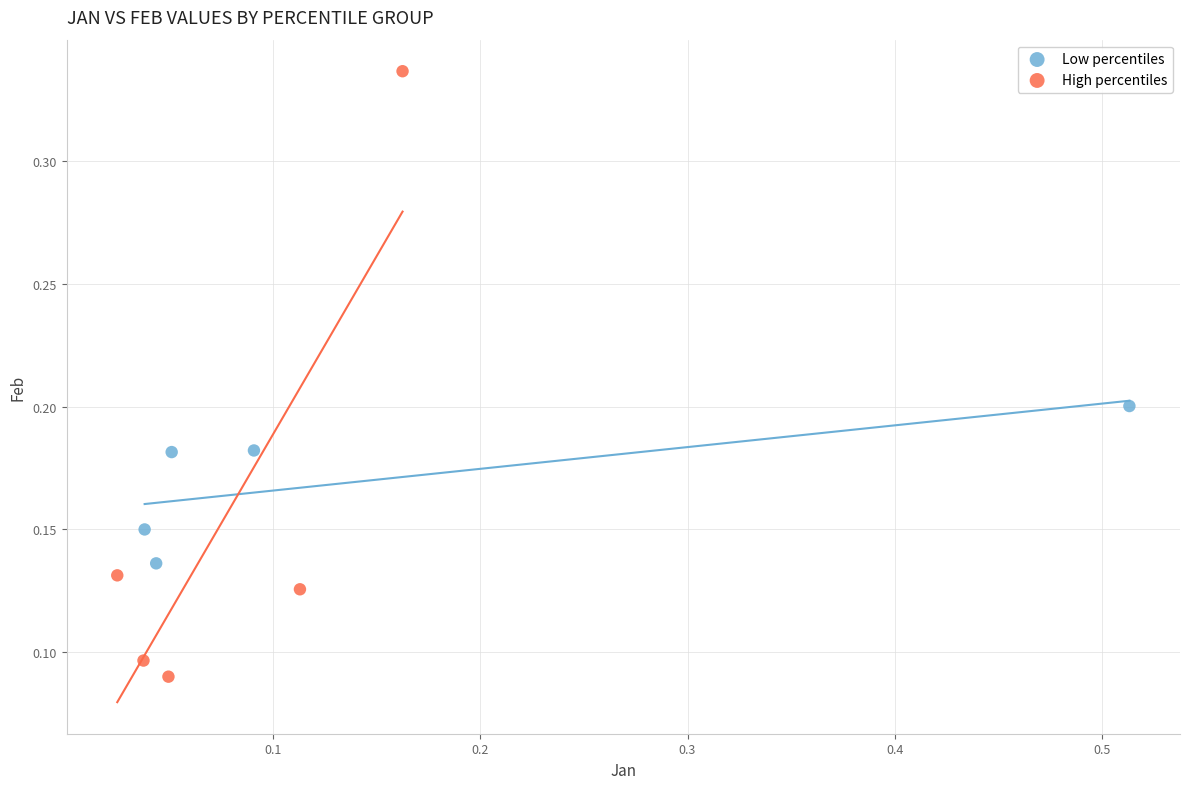

Which series has the widest spread of Y values?

High percentiles